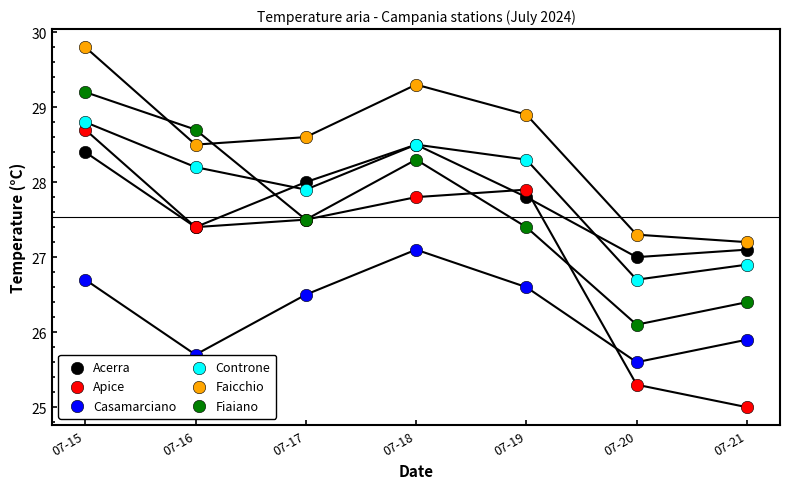

What are all the series names shown in the legend?

Acerra, Apice, Casamarciano, Controne, Faicchio, Fiaiano